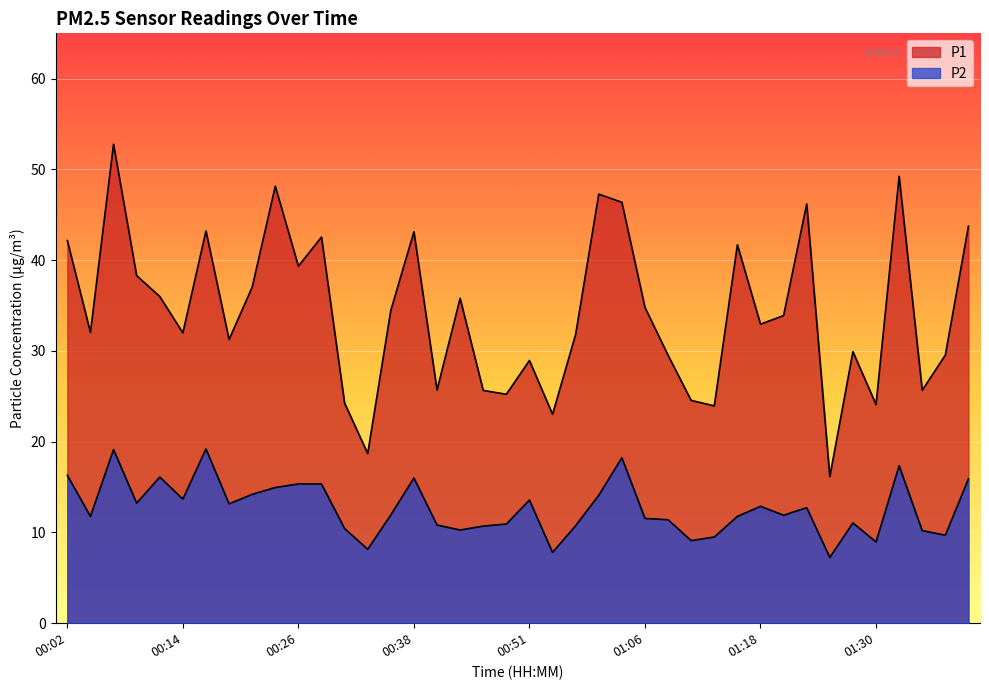

What is the sum of the P1 values at 01:18 and 01:13?

56.9